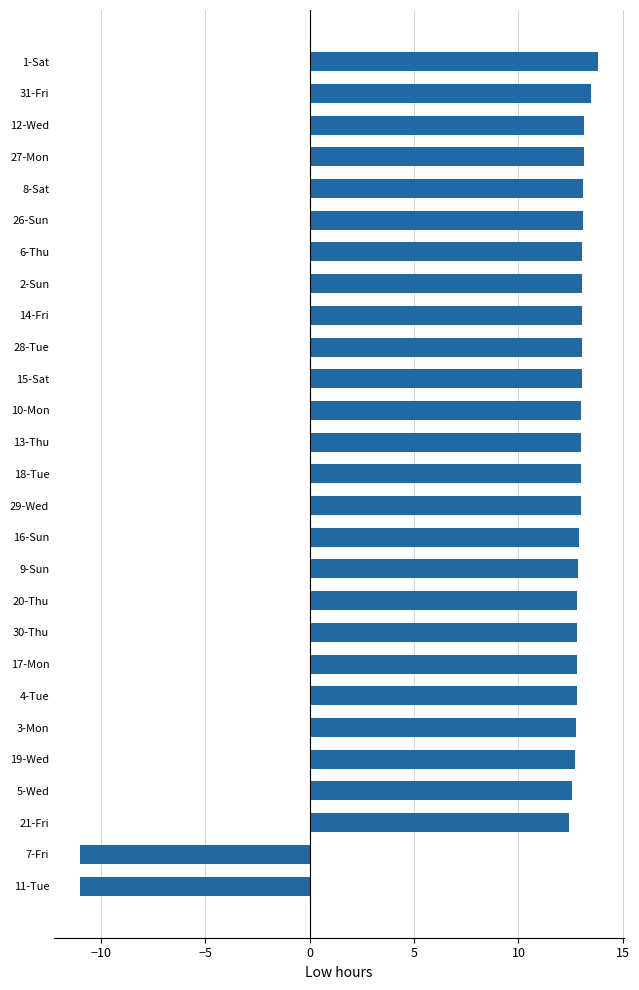

Which category has the highest value across all series?

1-Sat